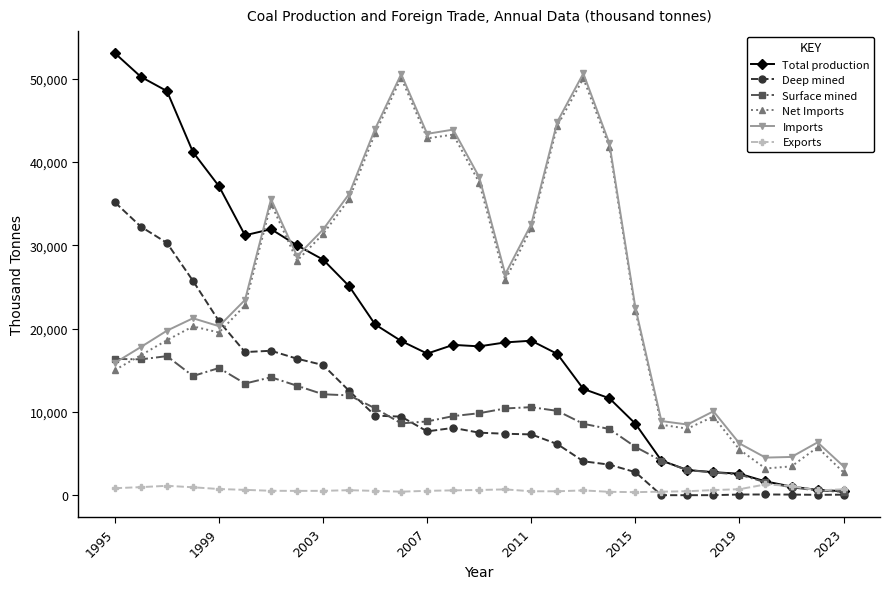

What is the value of the Net Imports point at the 6th from the left?

22785.6